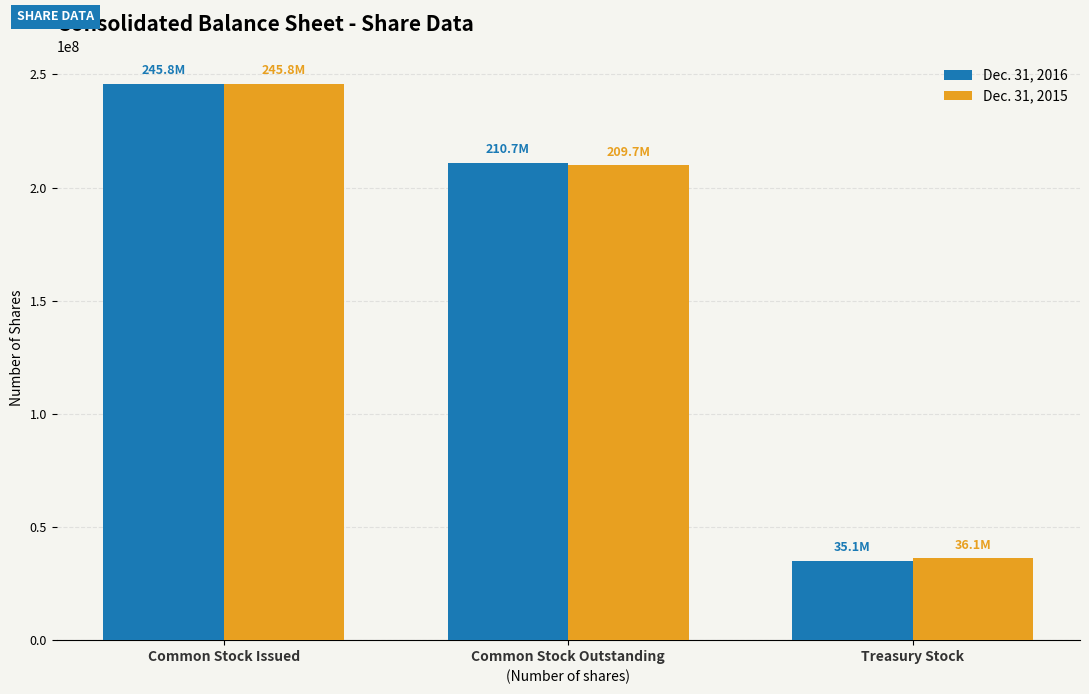

List the labels in order of Dec. 31, 2016 value, largest first.

Common Stock Issued, Common Stock Outstanding, Treasury Stock